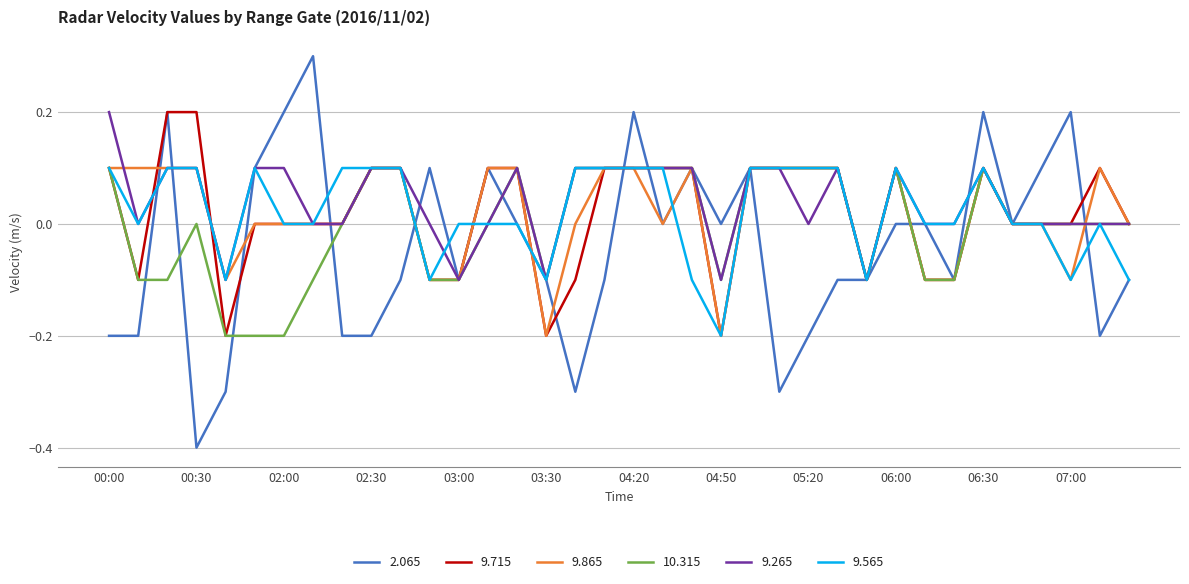

What is the difference between the maximum and minimum values in the 9.265 series?

0.3